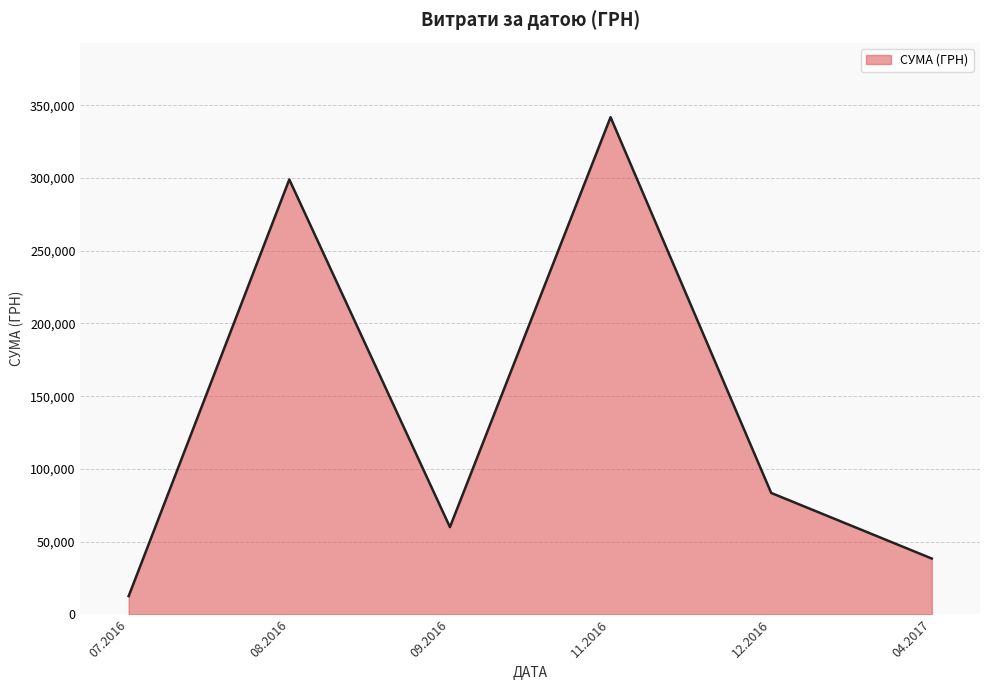

Is it true that the value at 12.2016 is 24573.2?

False